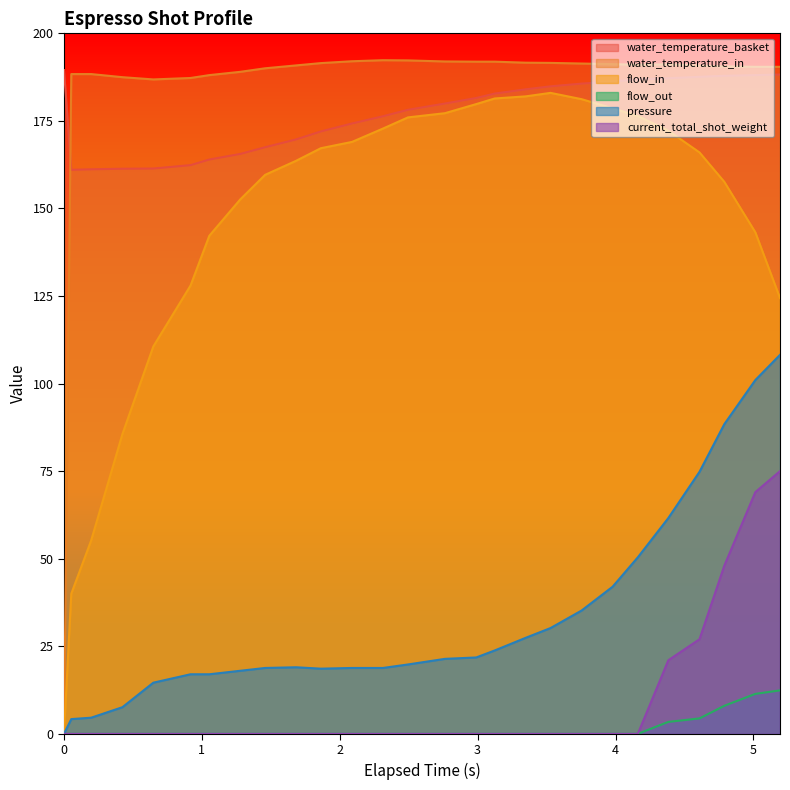

Which series has the largest total across all categories?

water_temperature_in